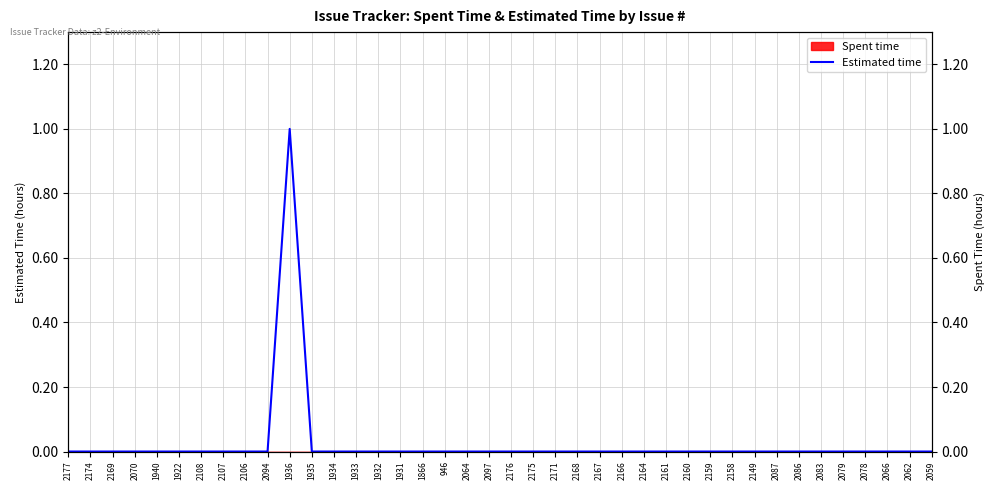

List the labels in order of value, smallest first.

2177, 2174, 2169, 2070, 1940, 1922, 2108, 2107, 2106, 2094, 1935, 1934, 1933, 1932, 1931, 1866, 946, 2064, 2097, 2176, 2175, 2171, 2168, 2167, 2166, 2164, 2161, 2160, 2159, 2158, 2149, 2087, 2086, 2083, 2079, 2078, 2066, 2062, 2059, 1936